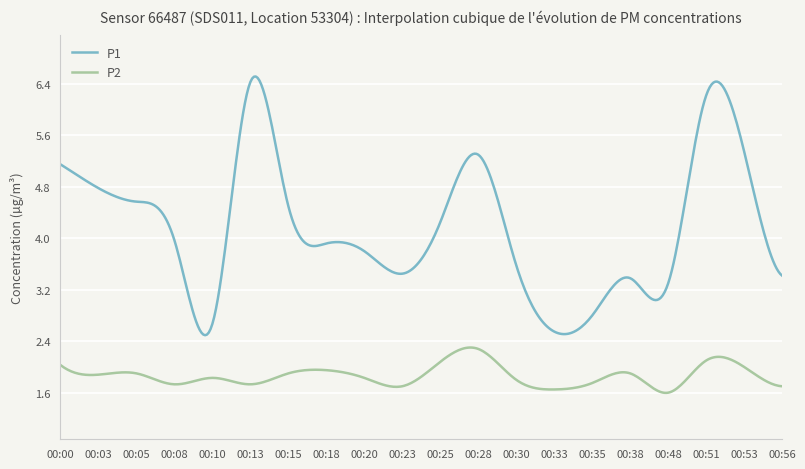

List the series in order of their overall mean, lowest first.

P2, P1